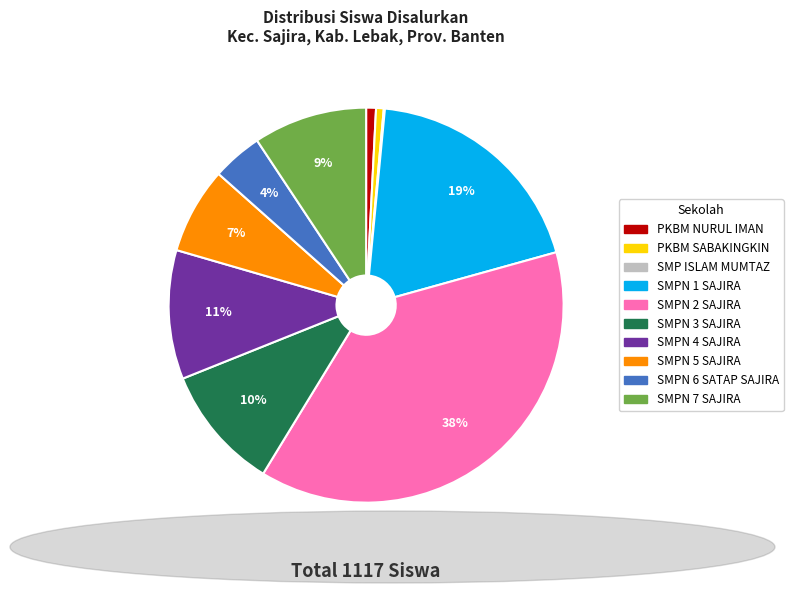

Is there any slice that represents more than half of the pie?

No